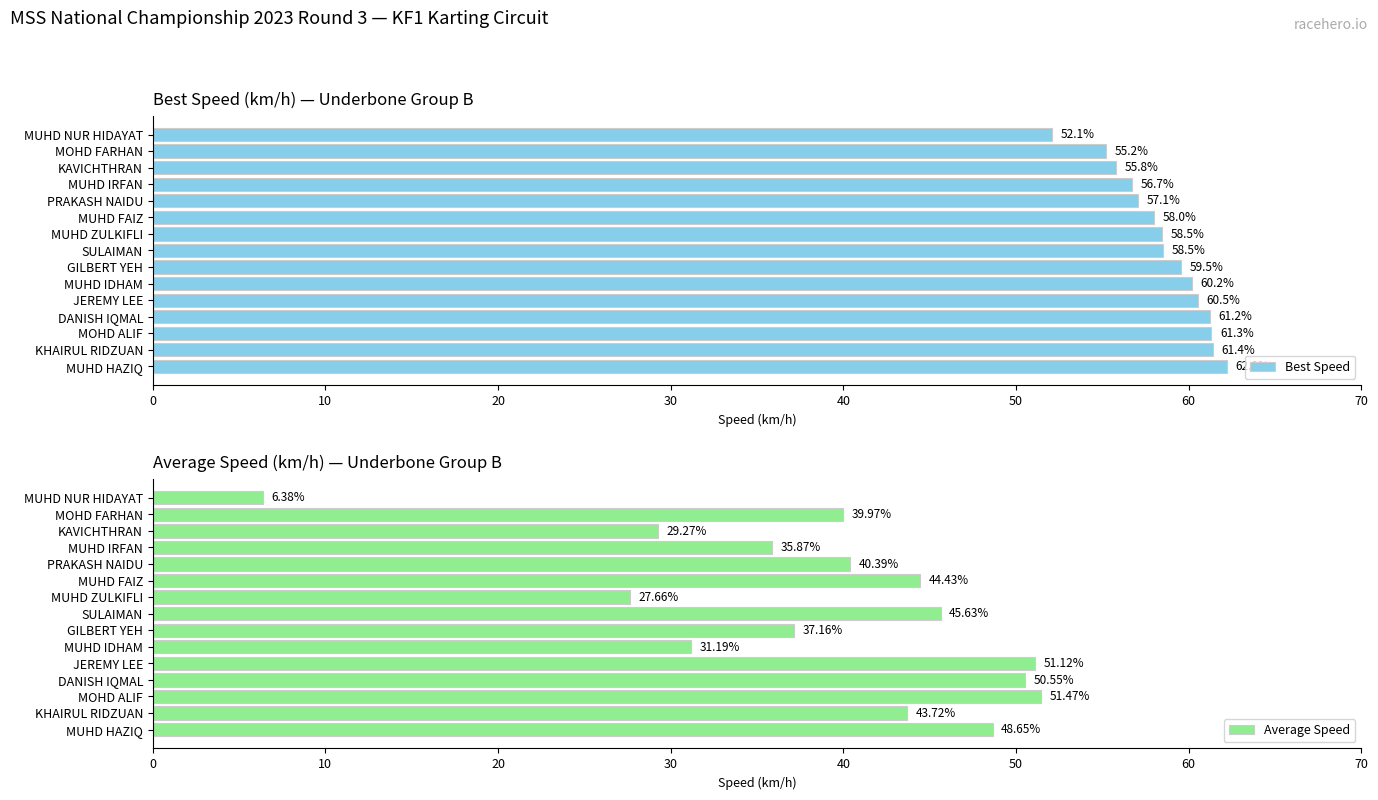

Count the number of categories in the chart.

15